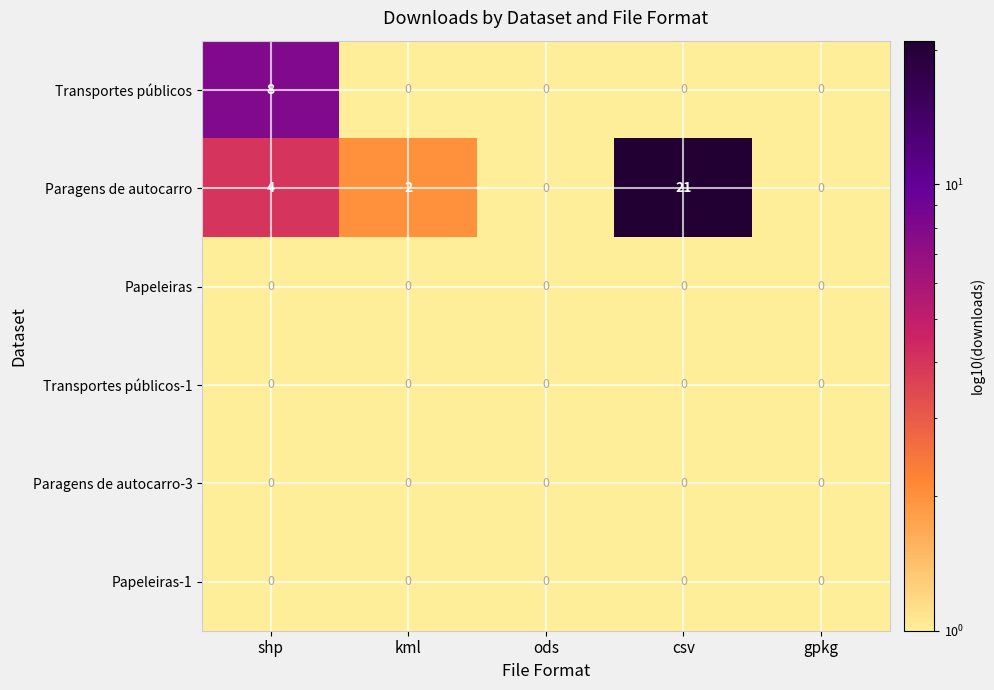

At how many categories does at least one series exceed 6?

2